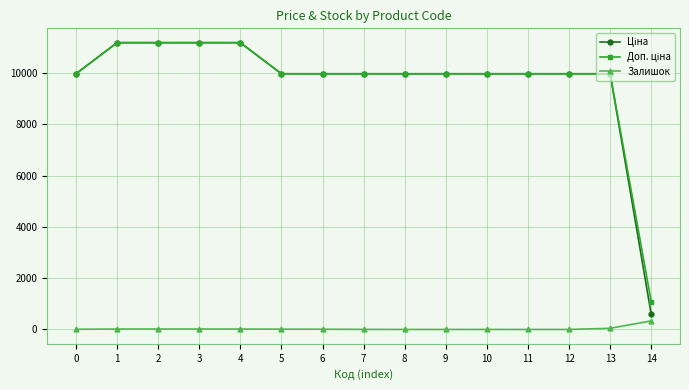

What is the maximum value for Залишок?

334.0